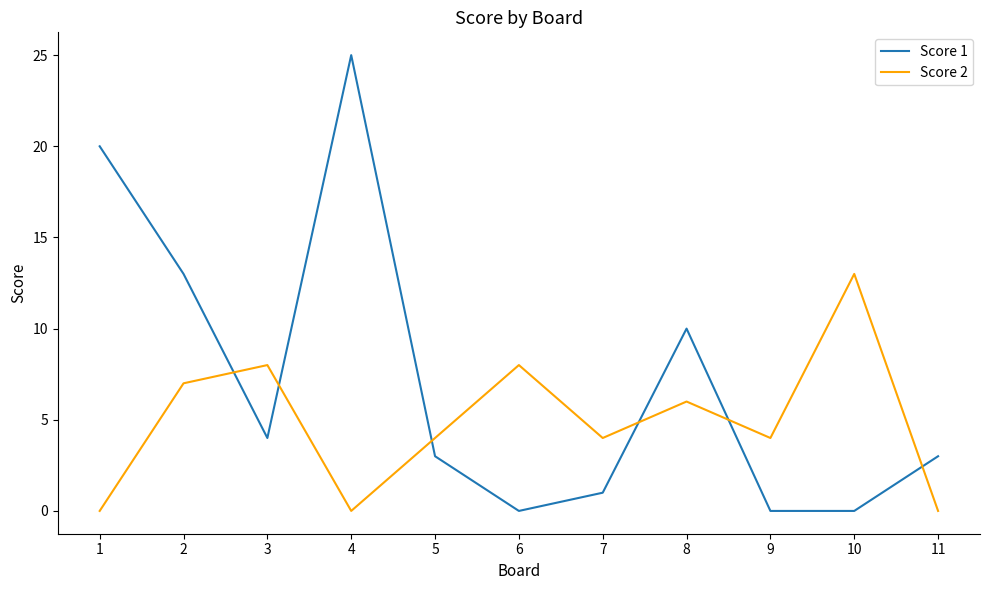

Is the value of Score 2 at 5 greater than the value of Score 1 at 5?

Yes